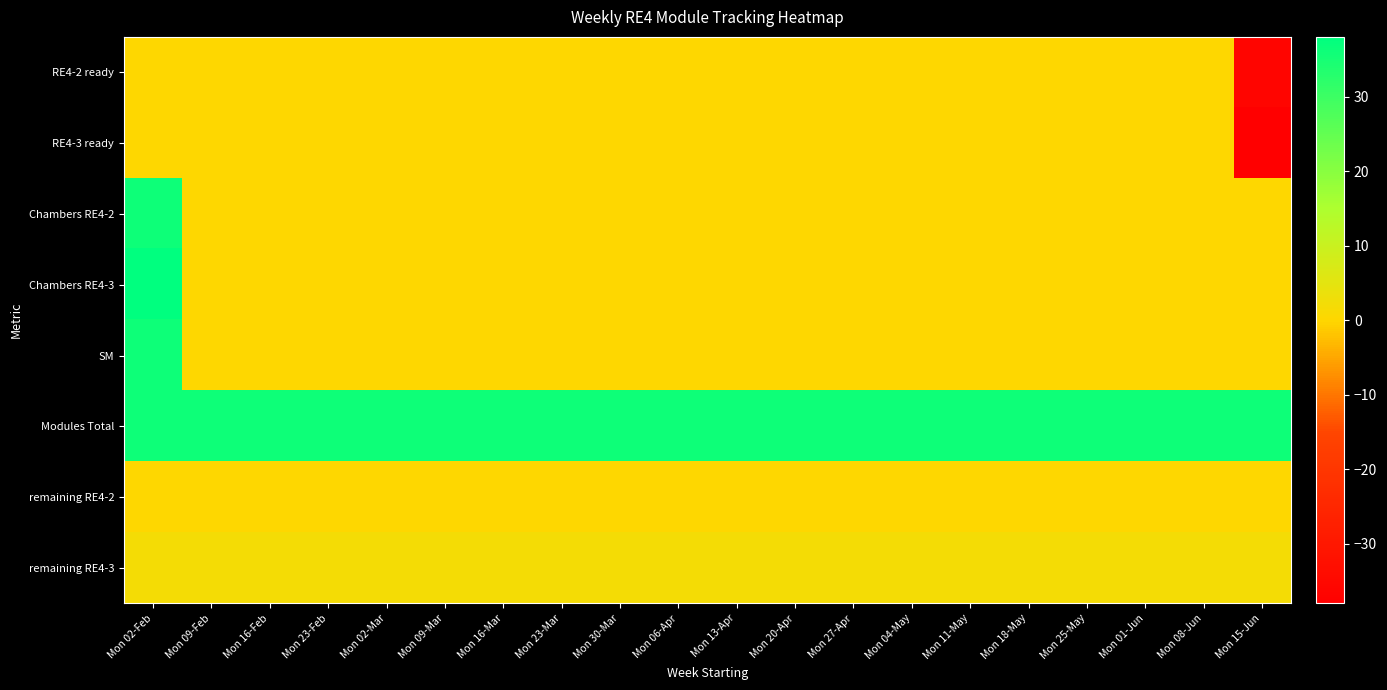

Rank the series at Mon 16-Mar from highest to lowest value.

Modules Total, remaining RE4-3, RE4-2 ready, RE4-3 ready, Chambers RE4-2, Chambers RE4-3, SM, remaining RE4-2